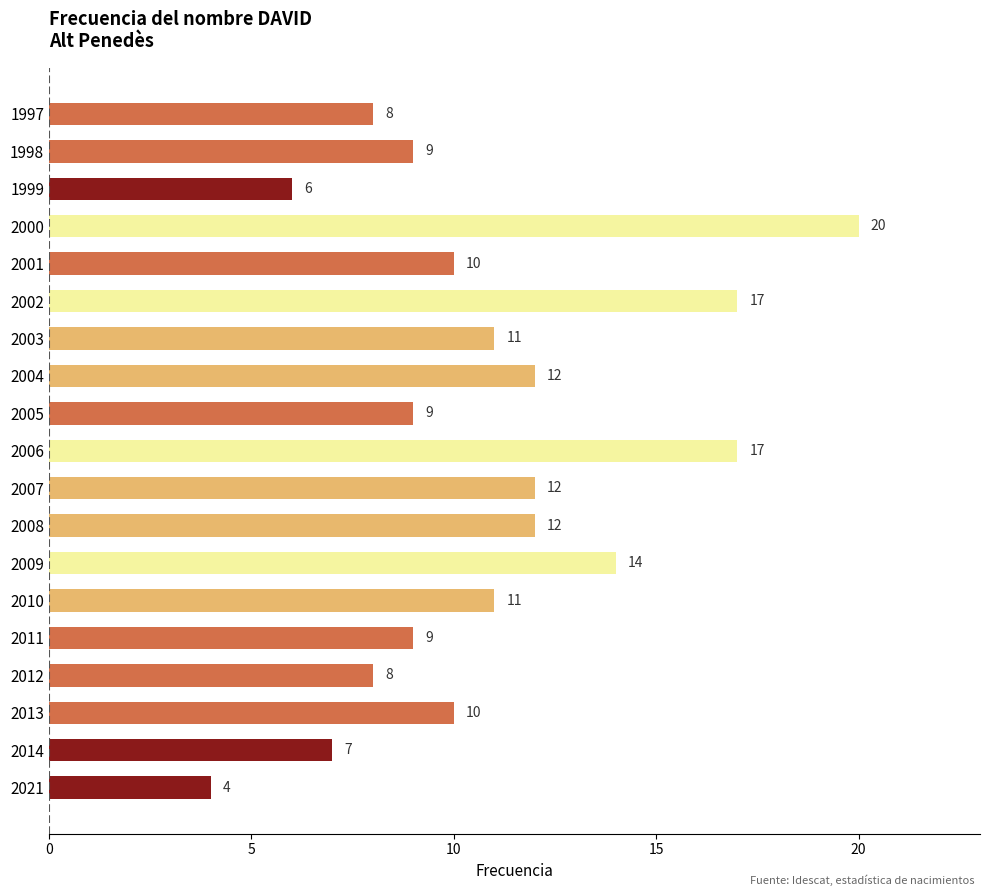

True or false: the data shows 5 at 2007.

False